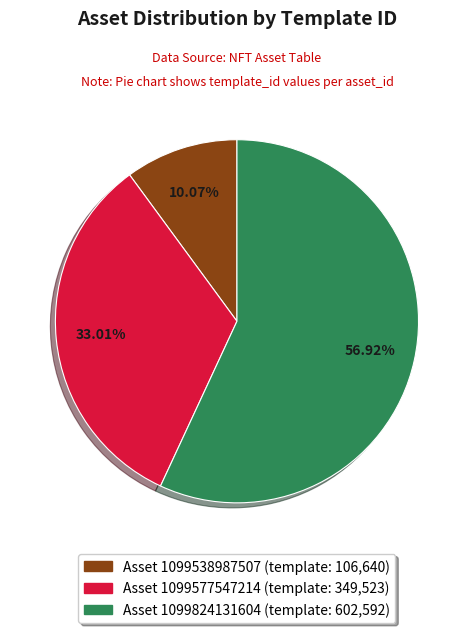

Is there any slice that represents more than half of the pie?

Yes